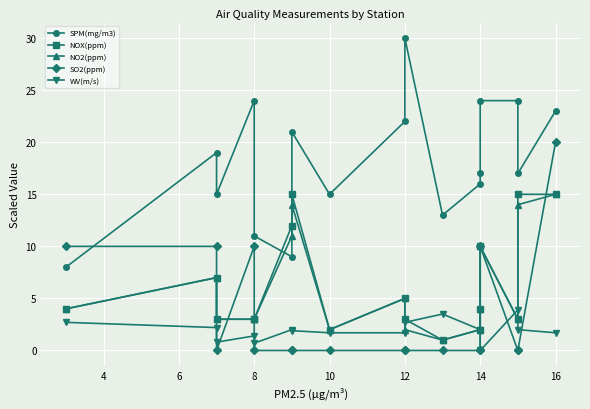

What is the average value of the NO2(ppm) series?

6.1